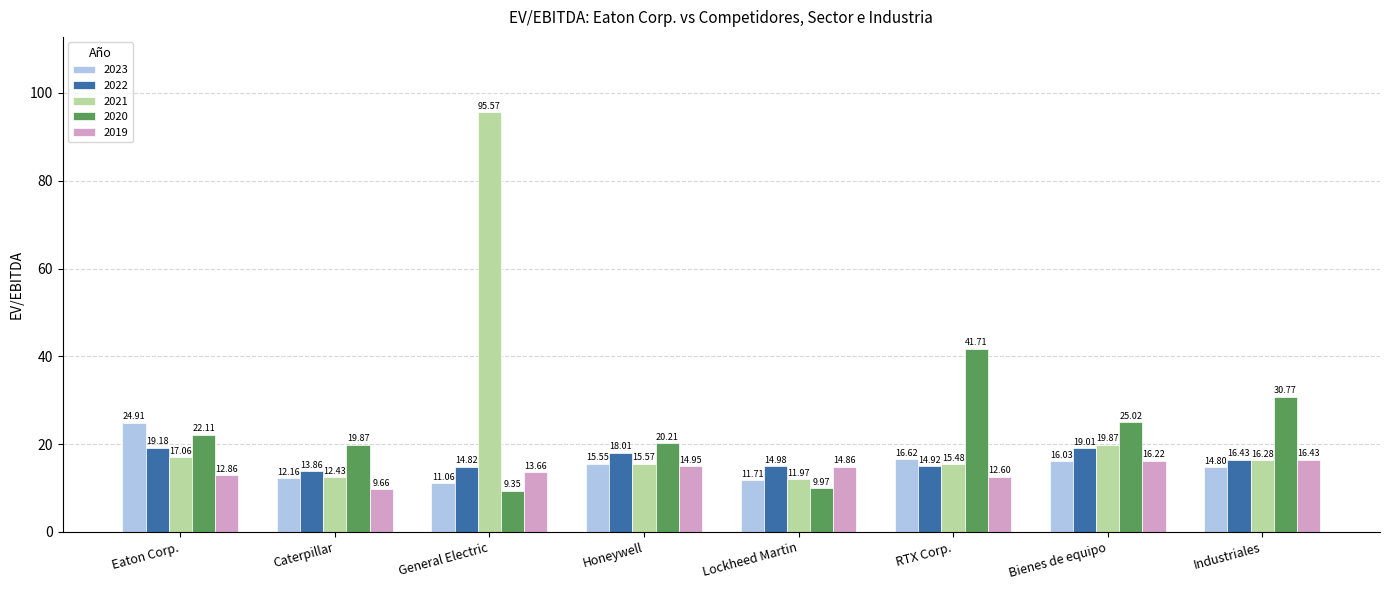

What is the difference between the 2021 values at Eaton Corp. and General Electric?

78.5